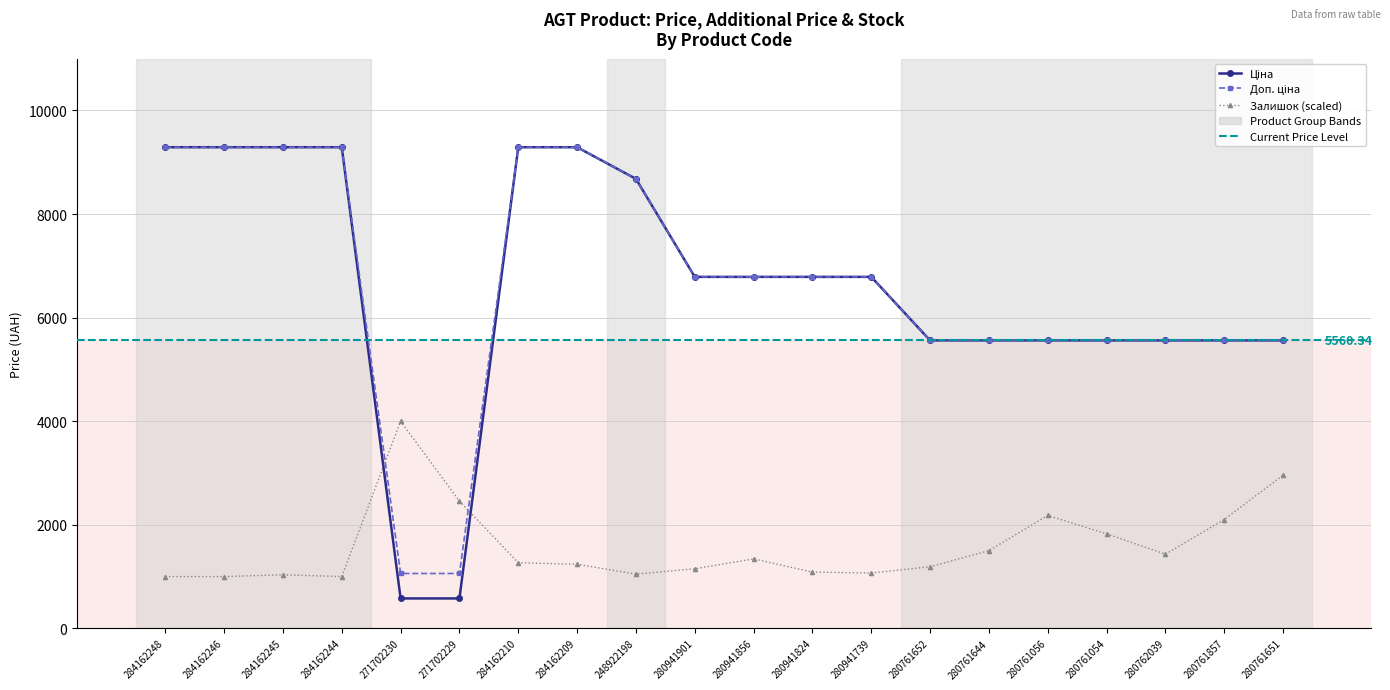

At how many categories does at least one series exceed 6411?

11